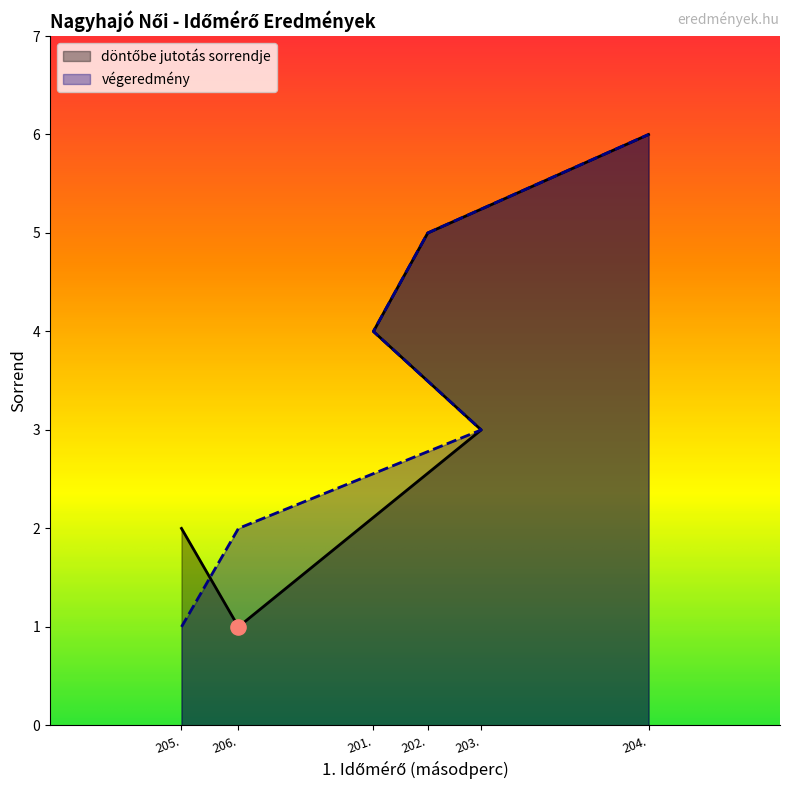

Is the value of végeredmény at 202. greater than the value of döntőbe jutotás sorrendje at 201.?

Yes